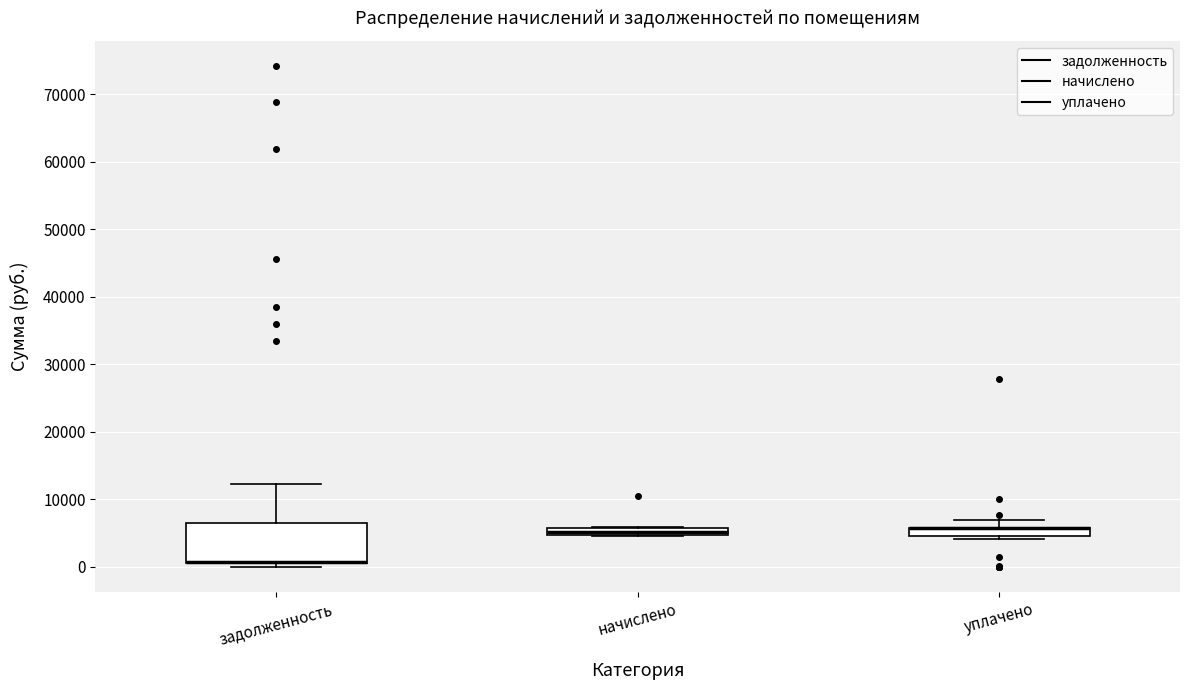

Where is the lower edge of the box for задолженность on the y-axis? The values are not printed on the chart, so give them approximately, as read against the axis.

1000